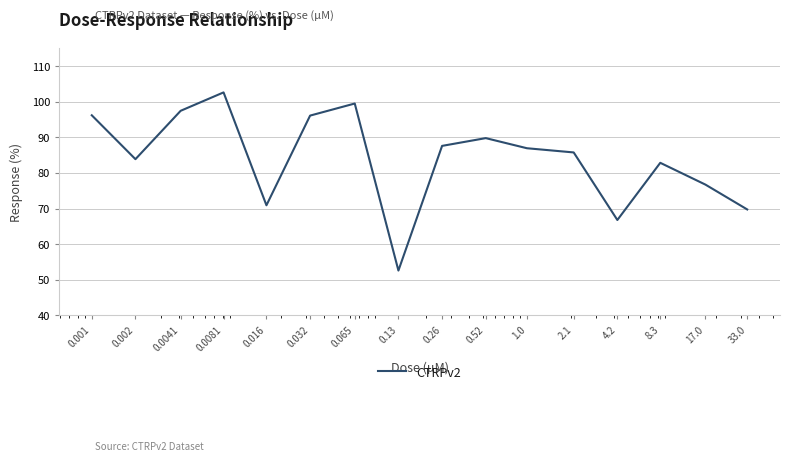

What is the difference between the maximum and minimum values?

50.0